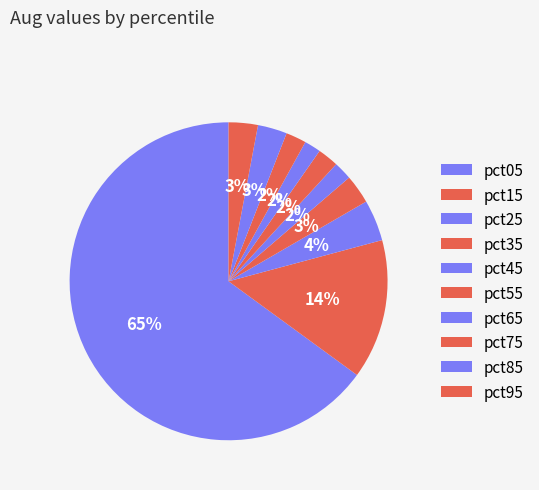

Rank the categories by value from lowest to highest.

pct65, pct45, pct75, pct55, pct35, pct95, pct85, pct25, pct15, pct05